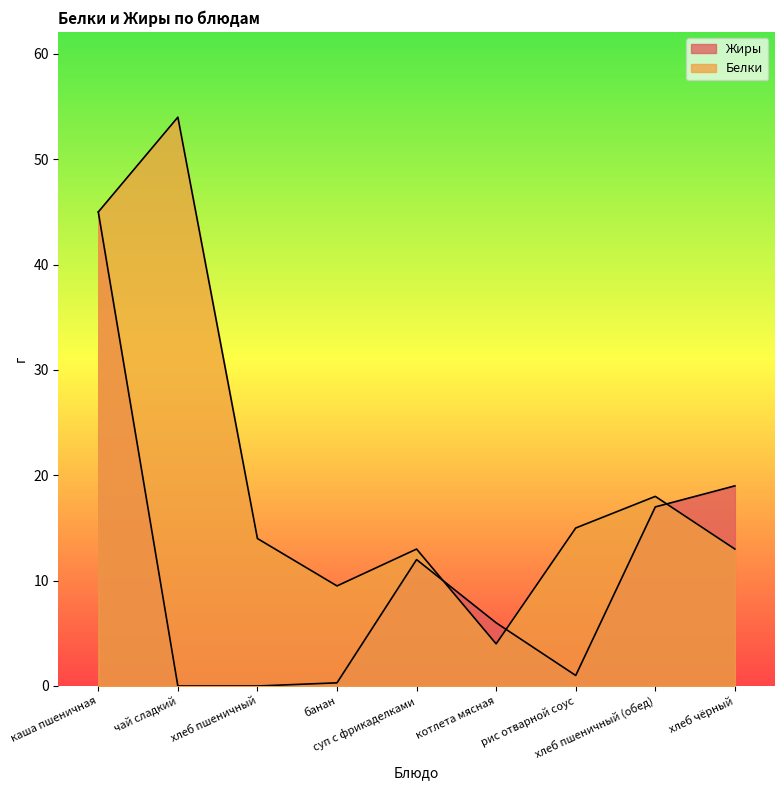

Rank the series at банан from highest to lowest value.

Белки, Жиры